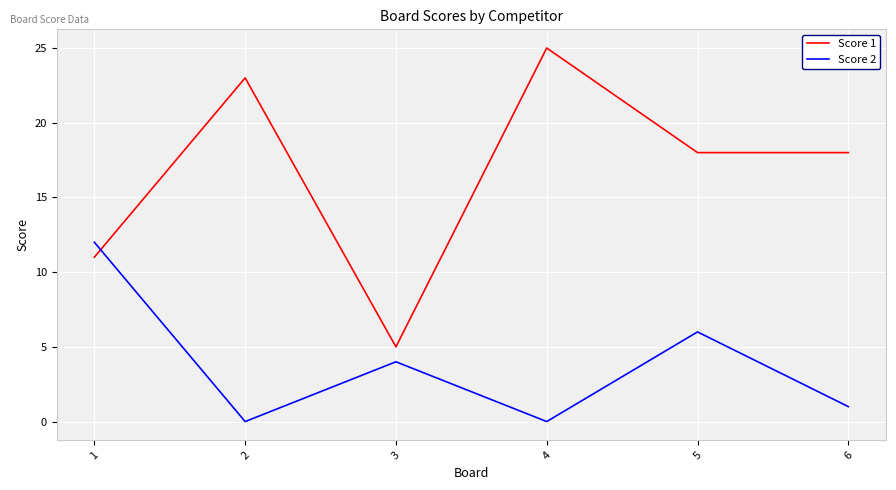

What is the difference between the Score 2 values at 6 and 1?

11